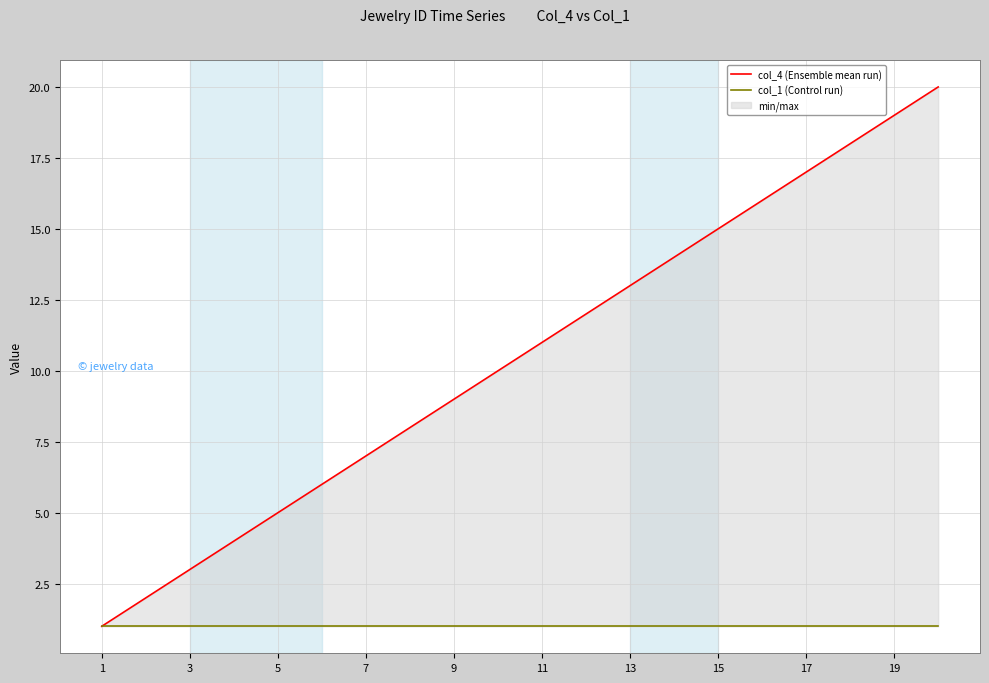

Reading left to right, what are all the values shown in this chart?

col_4 (Ensemble mean run): 1	2	3	4	5	6	7	8	9	10	11	12	13	14	15	16	17	18	19	20
col_1 (Control run): 1	1	1	1	1	1	1	1	1	1	1	1	1	1	1	1	1	1	1	1